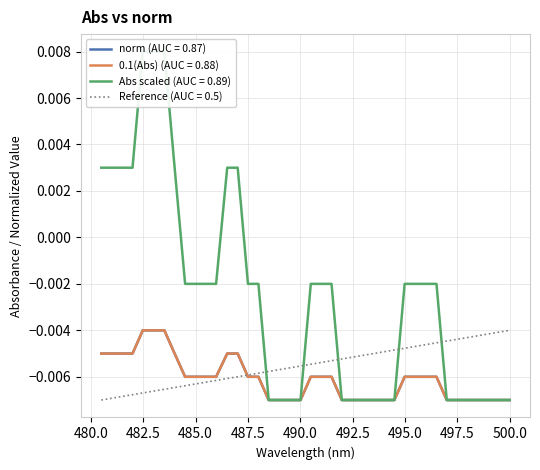

Does the chart display data point markers on the line(s)?

No